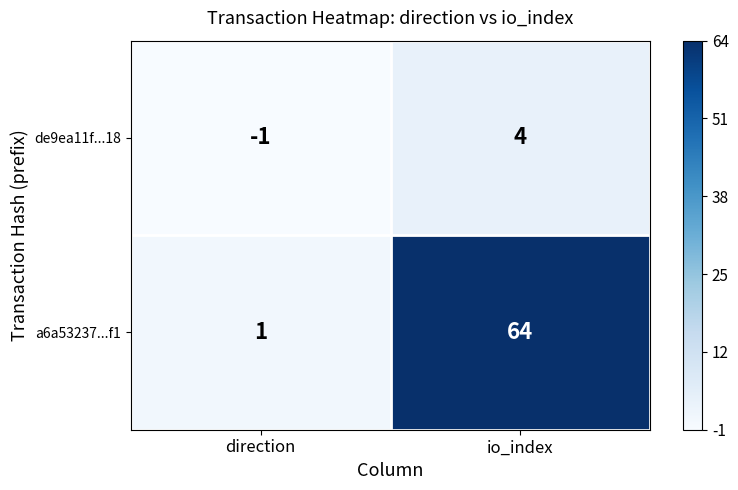

How many values in the de9ea11f...18 series are below 4?

1